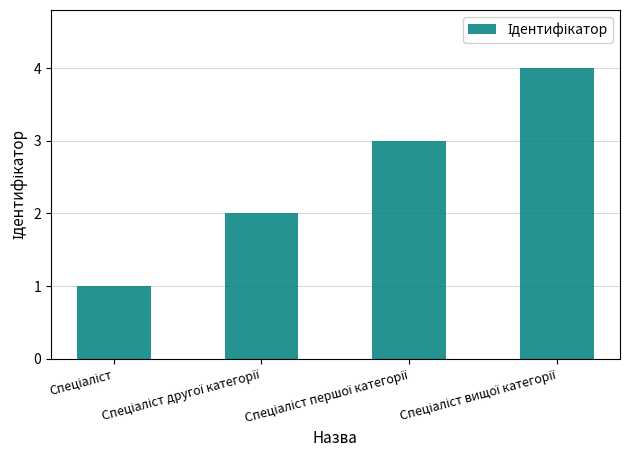

What is the difference between the maximum and minimum values?

3